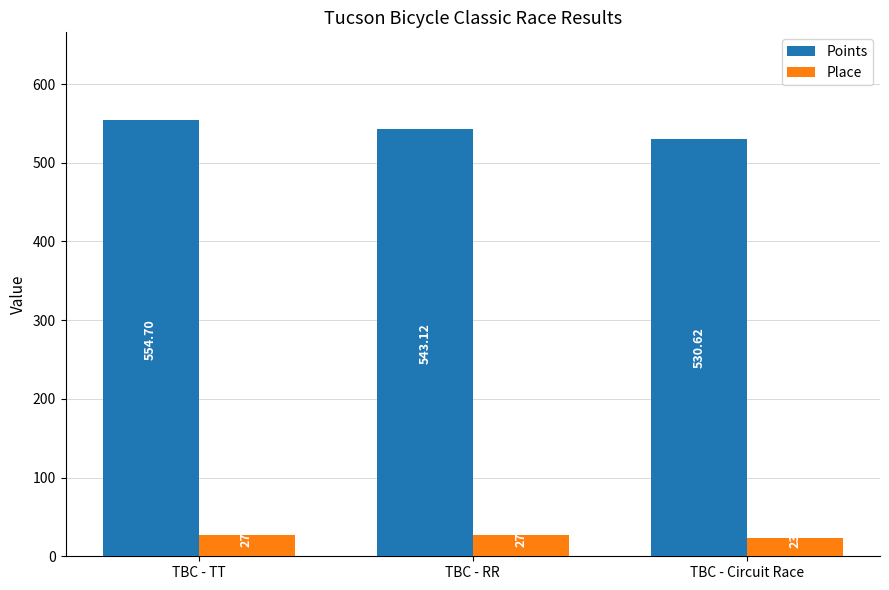

Which series changed the most between TBC - TT and TBC - Circuit Race?

Points